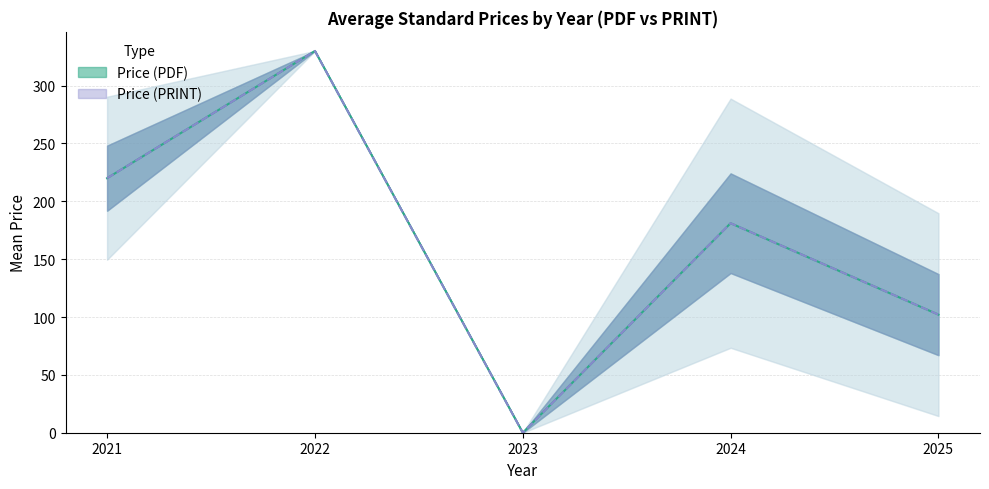

Which series has the largest total across all categories?

Price (PDF)